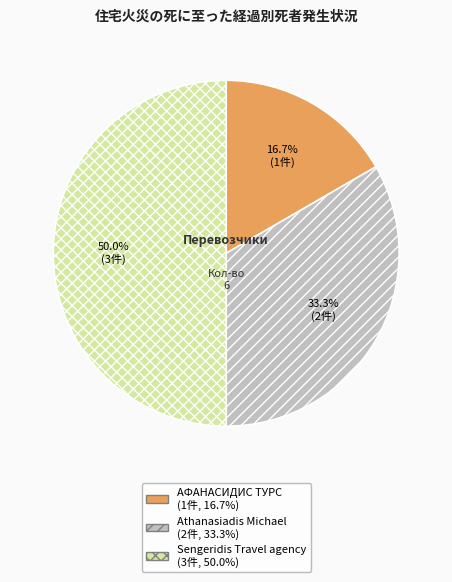

Is it true that Athanasiadis Michael is 42% of the pie?

False